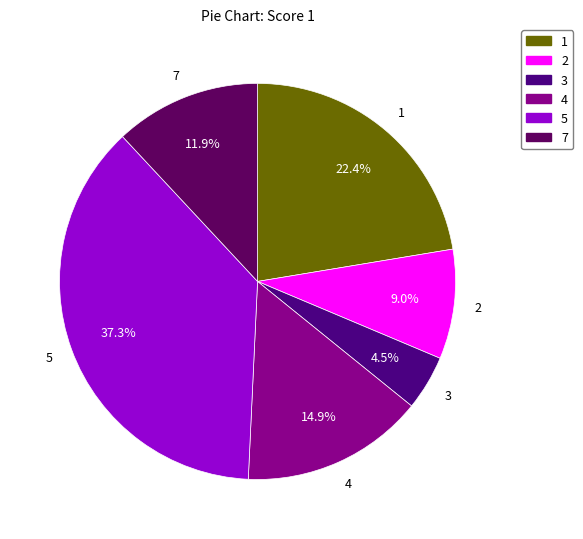

Is there a majority slice in this chart?

No